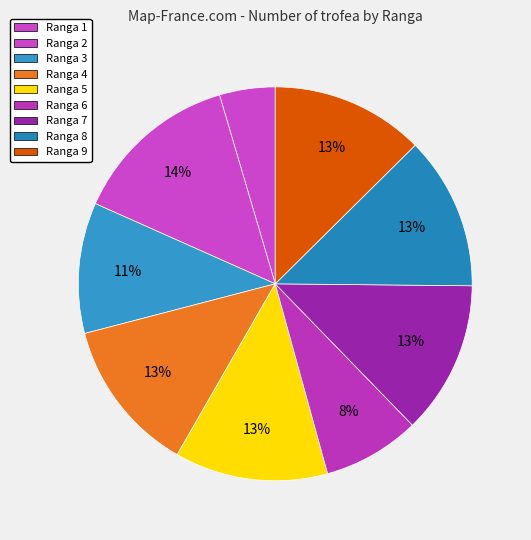

To the nearest percent, what is the difference between the largest and smallest slice percentages?

9%